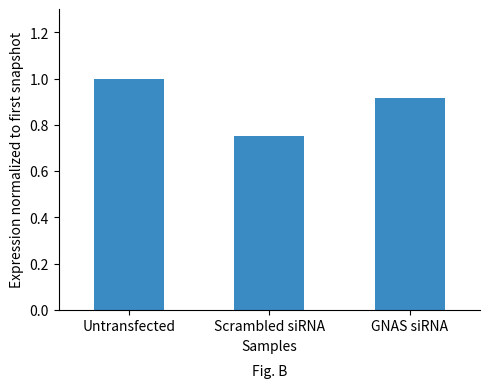

Which has a higher value, GNAS siRNA or Scrambled siRNA?

GNAS siRNA